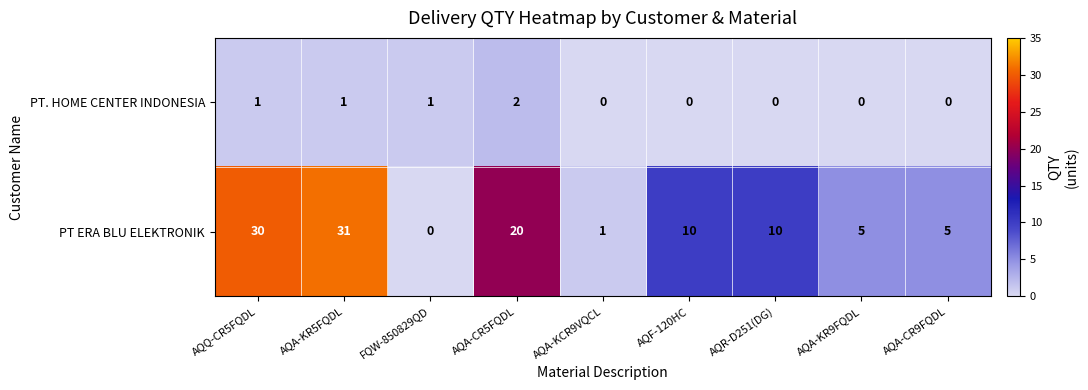

Reading right to left, transcribe all the data shown in this chart.

PT. HOME CENTER INDONESIA: 0	0	0	0	0	2	1	1	1
PT ERA BLU ELEKTRONIK: 5	5	10	10	1	20	0	31	30